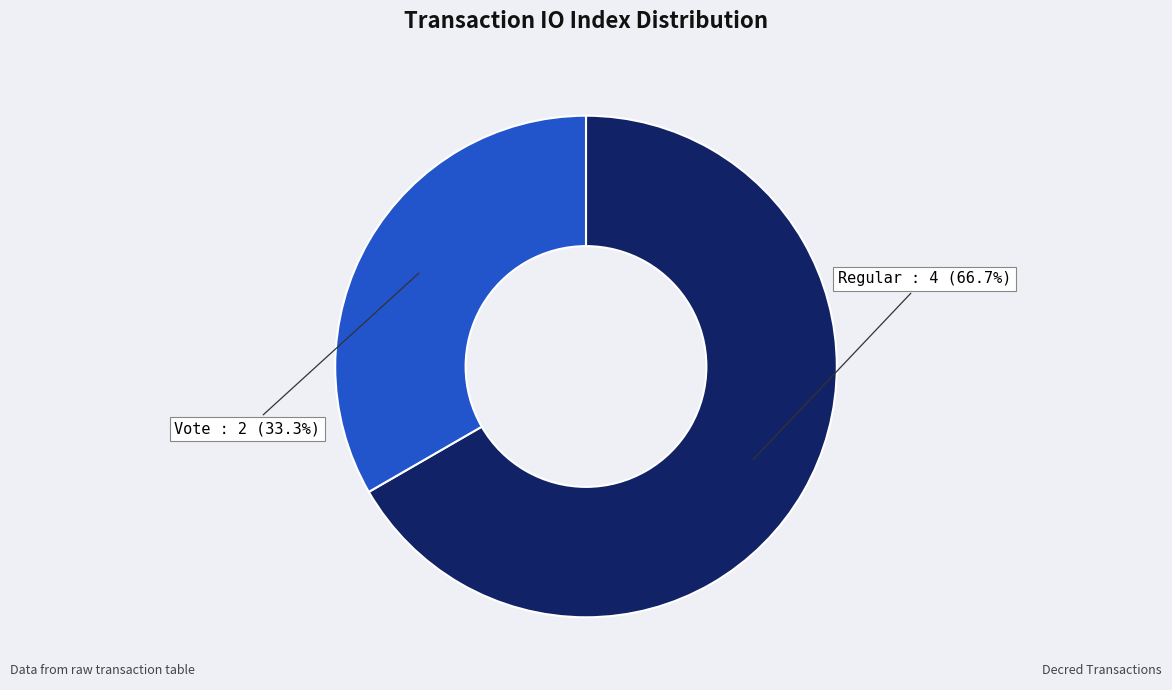

How many segments does this pie chart have?

2